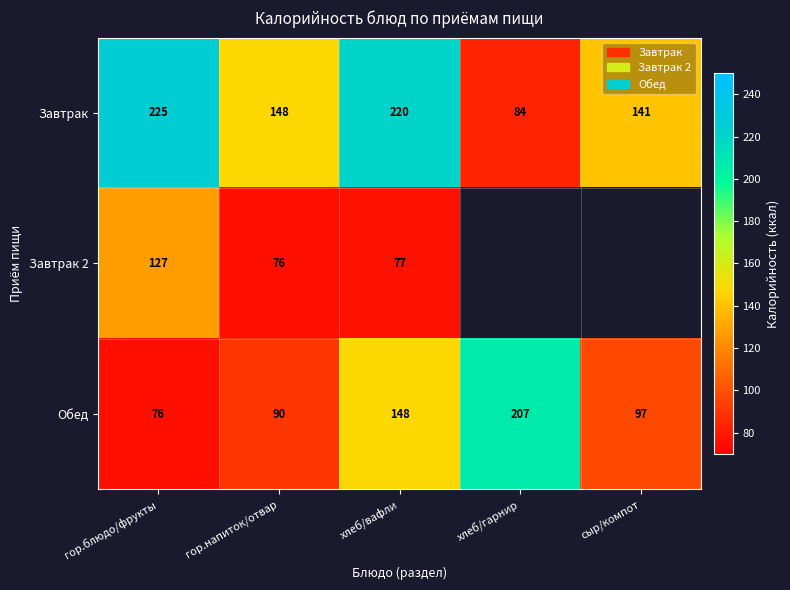

What is the spread (max minus min) of values at сыр/компот?

44.0